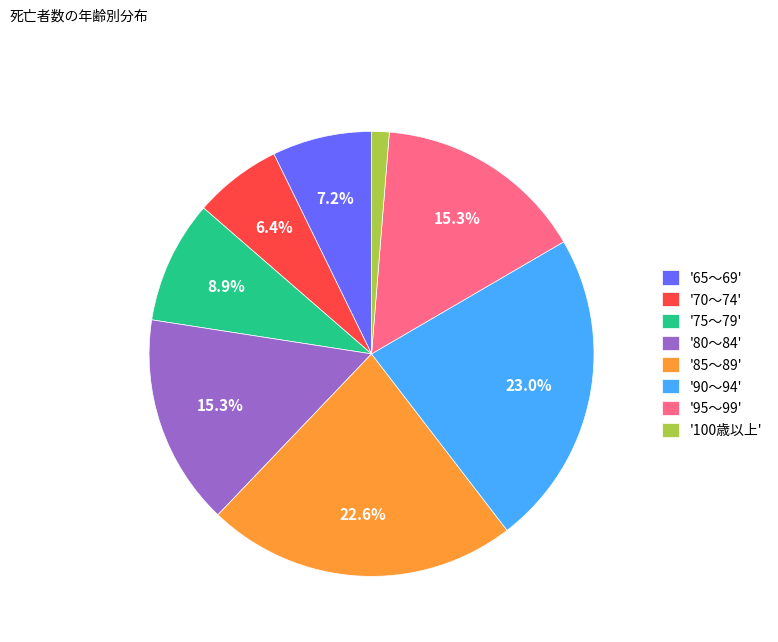

Approximately how many times larger is the value at '80～84' compared to '75～79'?

1.7